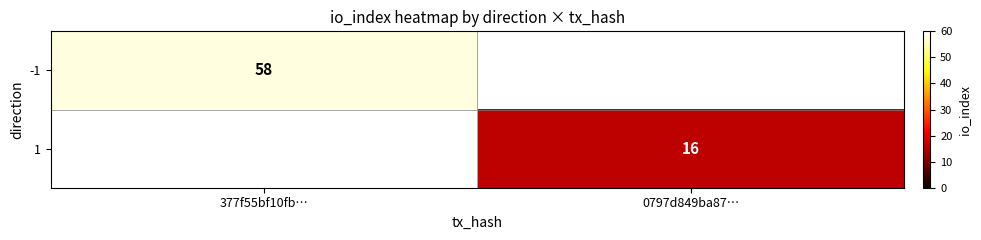

The 1 series shows 28 at 0797d849ba87…. True or false?

False